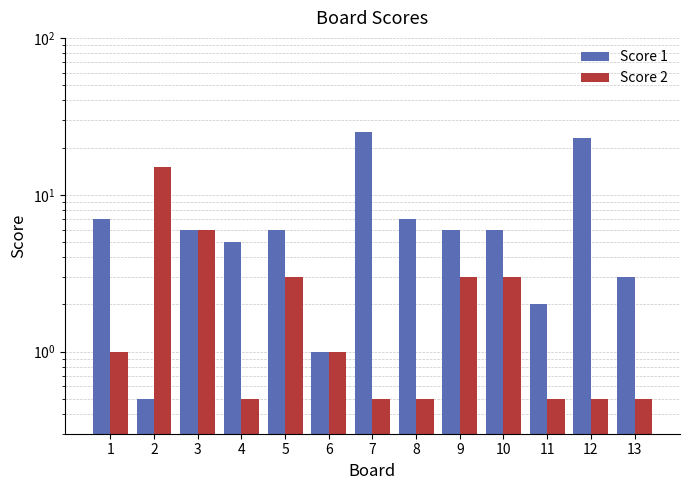

What is the value of the Score 2 bar at the 10th from the left?

3.0